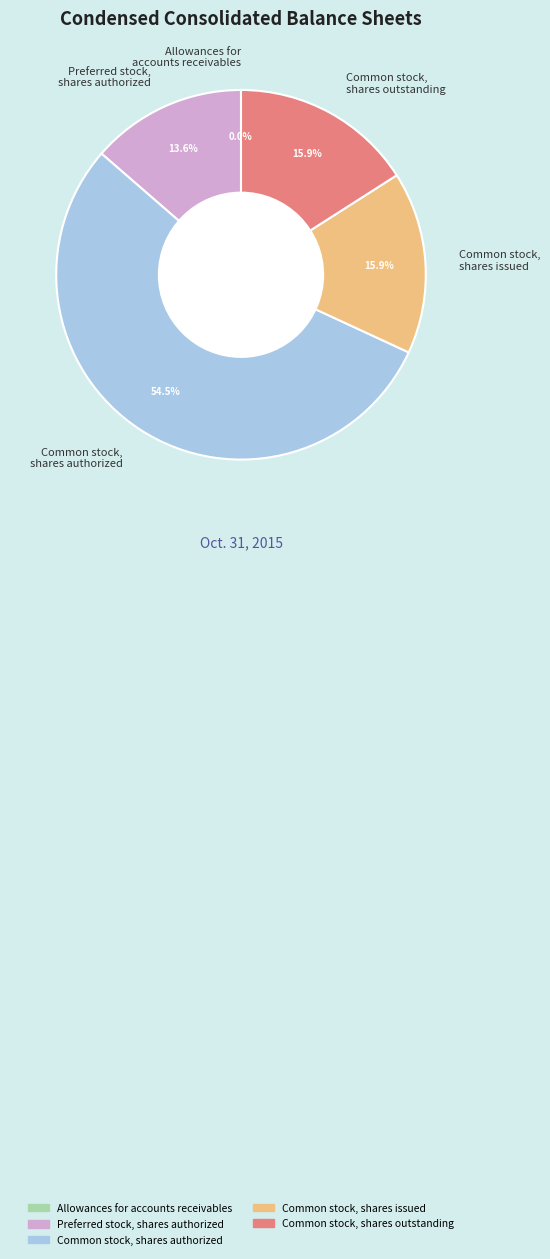

Is the sum of Common stock, shares authorized and Common stock, shares outstanding greater than half?

Yes